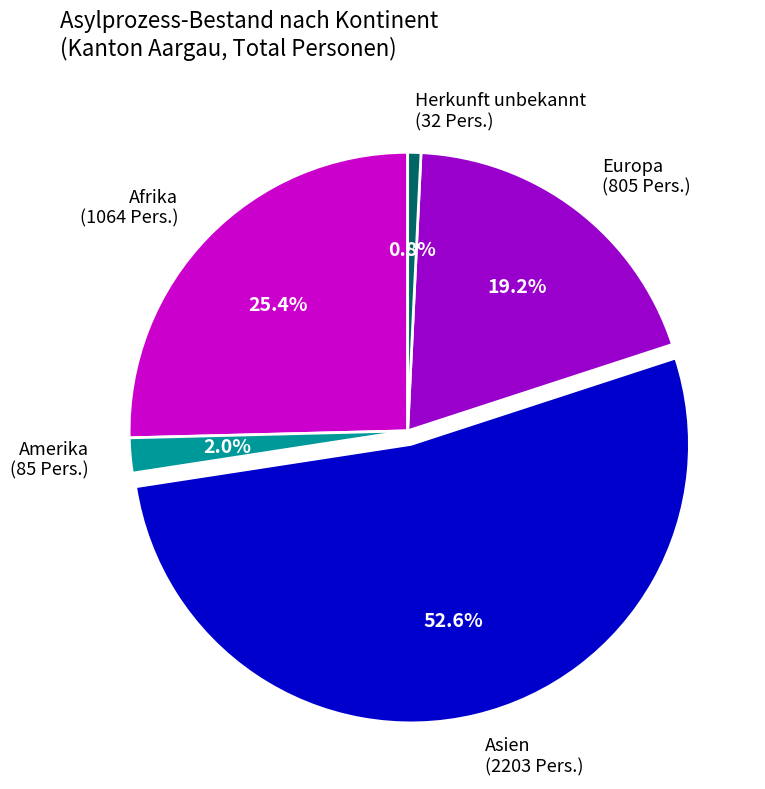

The Europa slice represents 19% of the pie. True or false?

True